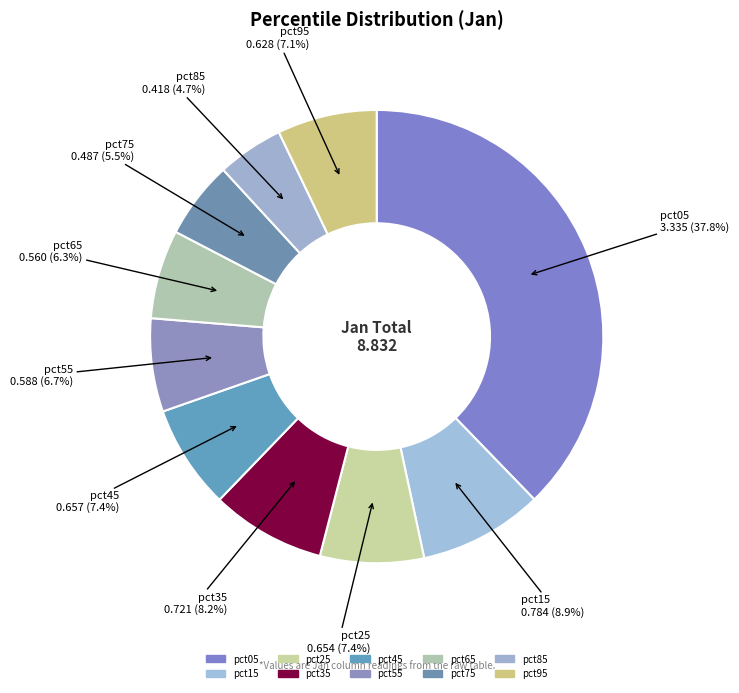

How many slices are in this pie chart?

10